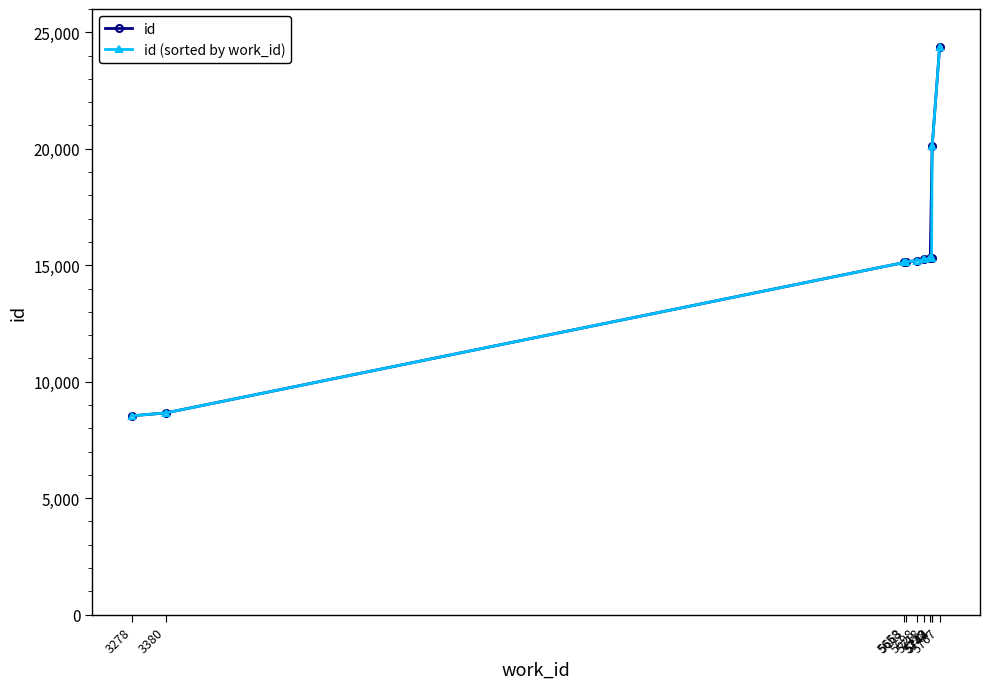

What is the average value of the id (sorted by work_id) series?

15299